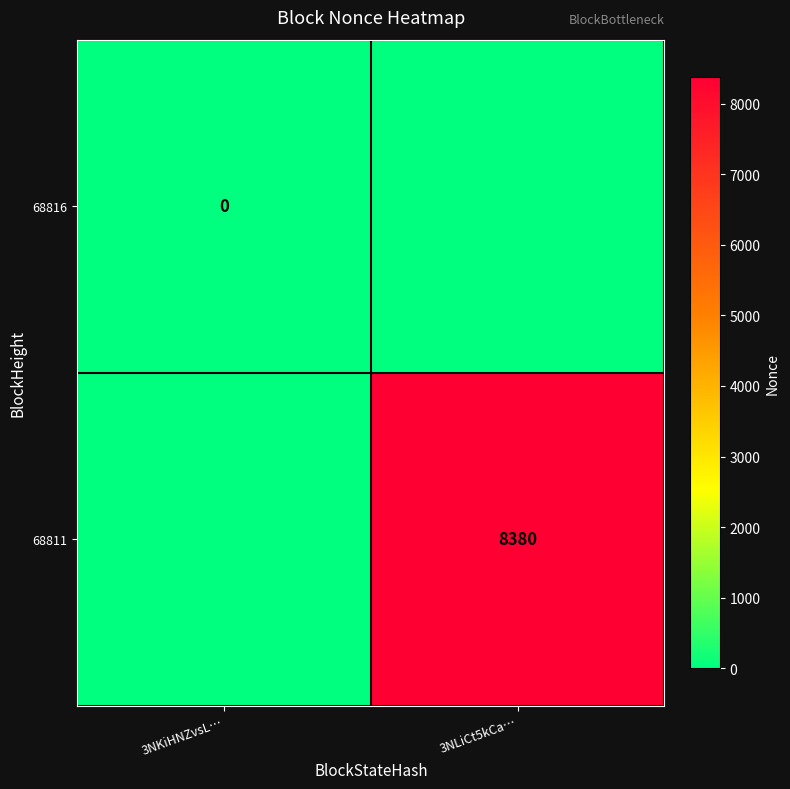

How many categories are shown in the chart?

2